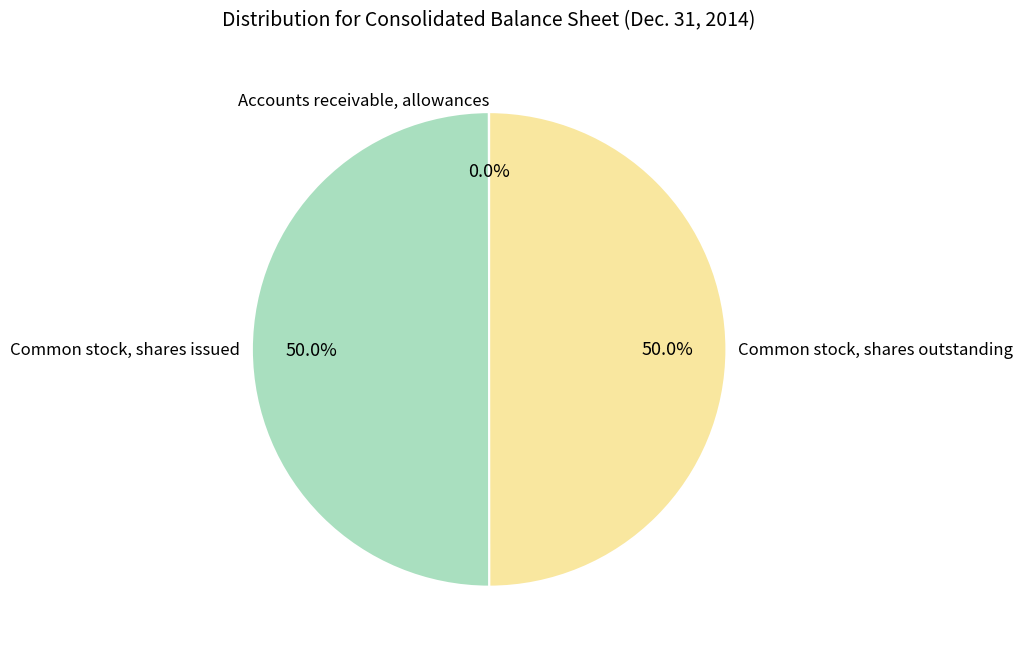

What percentage is NOT represented by Common stock, shares outstanding?

50.0%